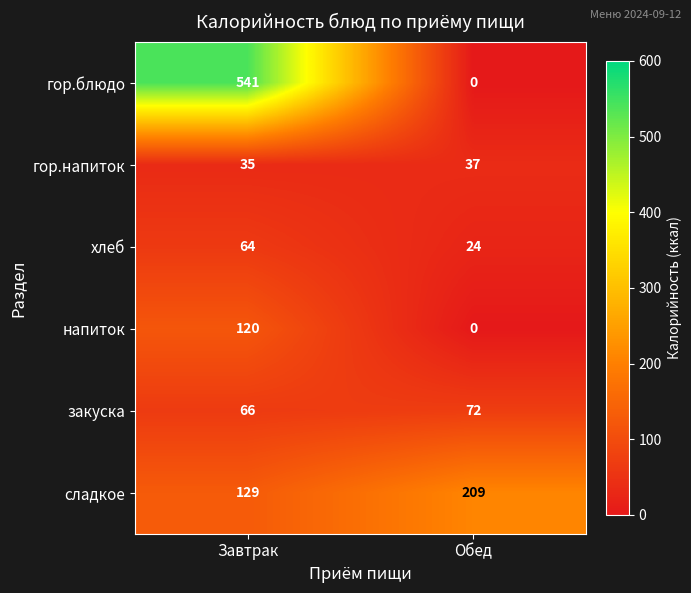

Which category has the highest value across all series?

Завтрак